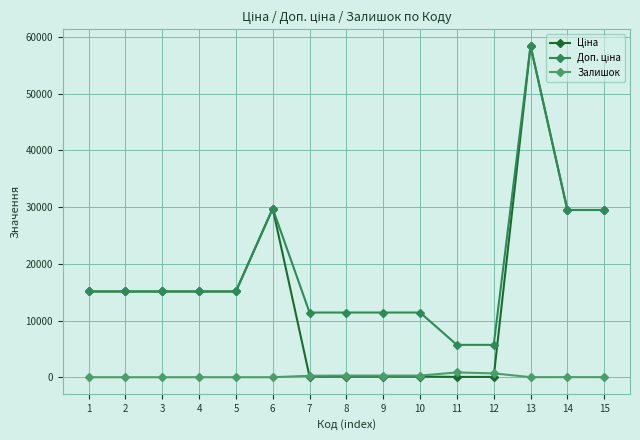

The value of Залишок at 6 is 0.0. True or false?

True